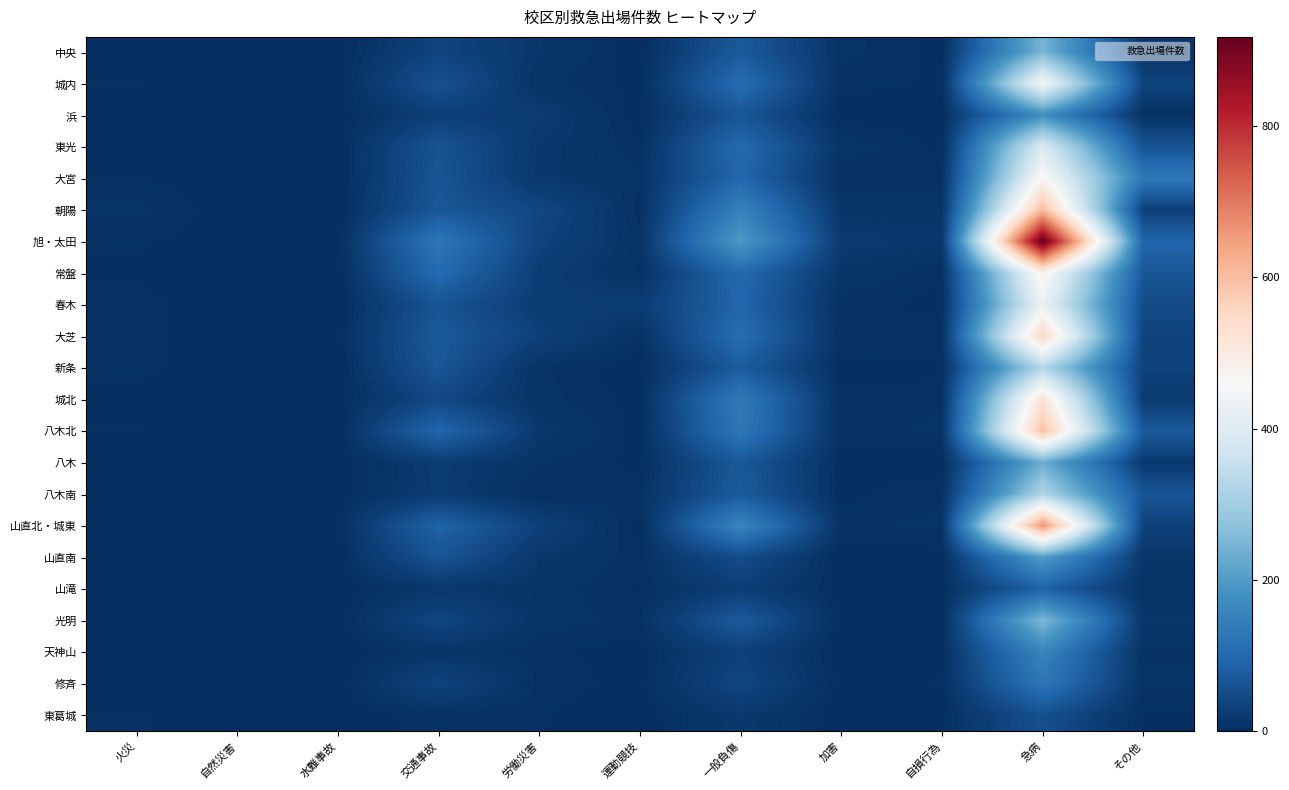

How many data points does each series have?

11